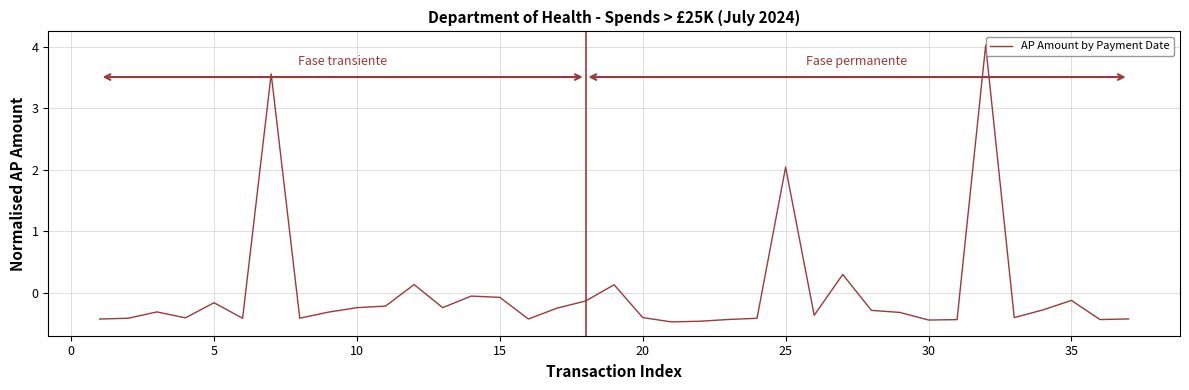

What is the smallest value displayed?

-0.5